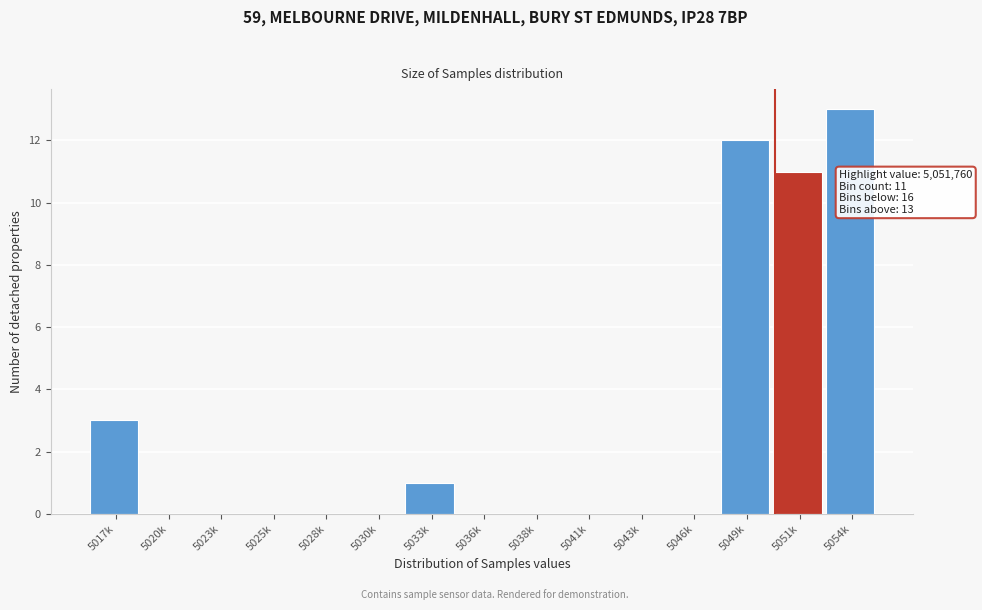

Reading left to right, list all the values displayed in this chart.

5017k=3	5020k=0	5023k=0	5025k=0	5028k=0	5030k=0	5033k=1	5036k=0	5038k=0	5041k=0	5043k=0	5046k=0	5049k=12	5051k=11	5054k=13